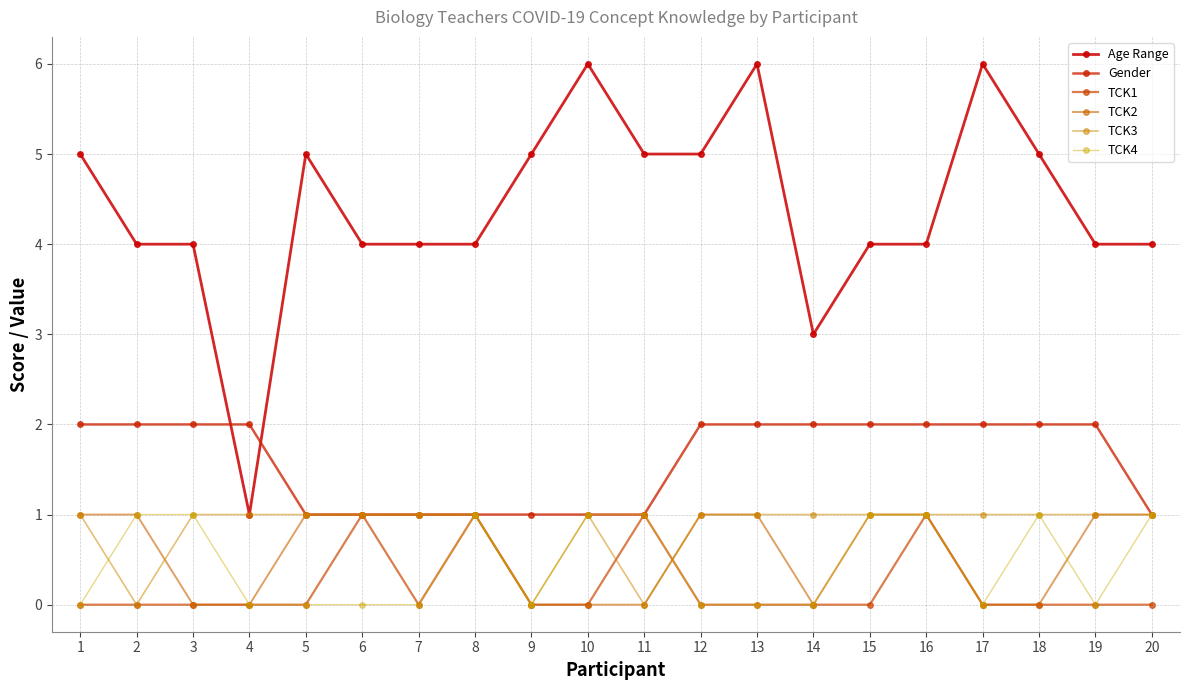

Which label corresponds to the largest value in the chart?

10